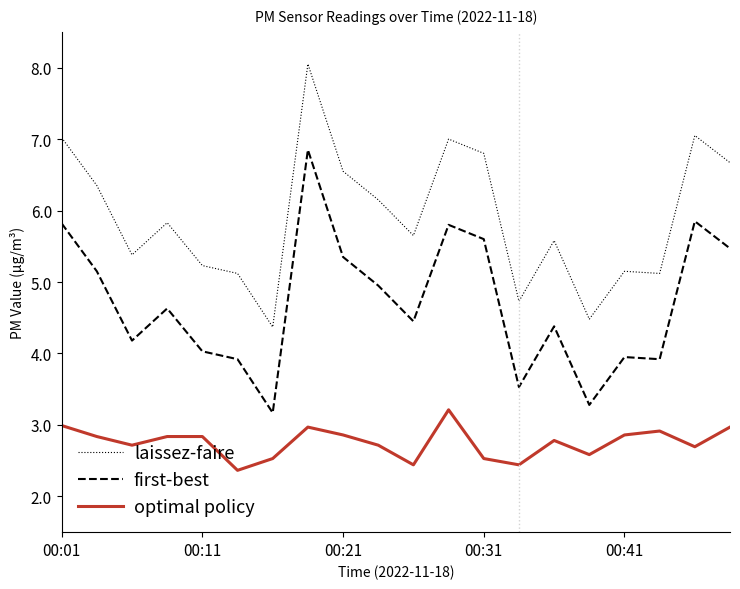

What is the lowest value of the first-best series?

3.2